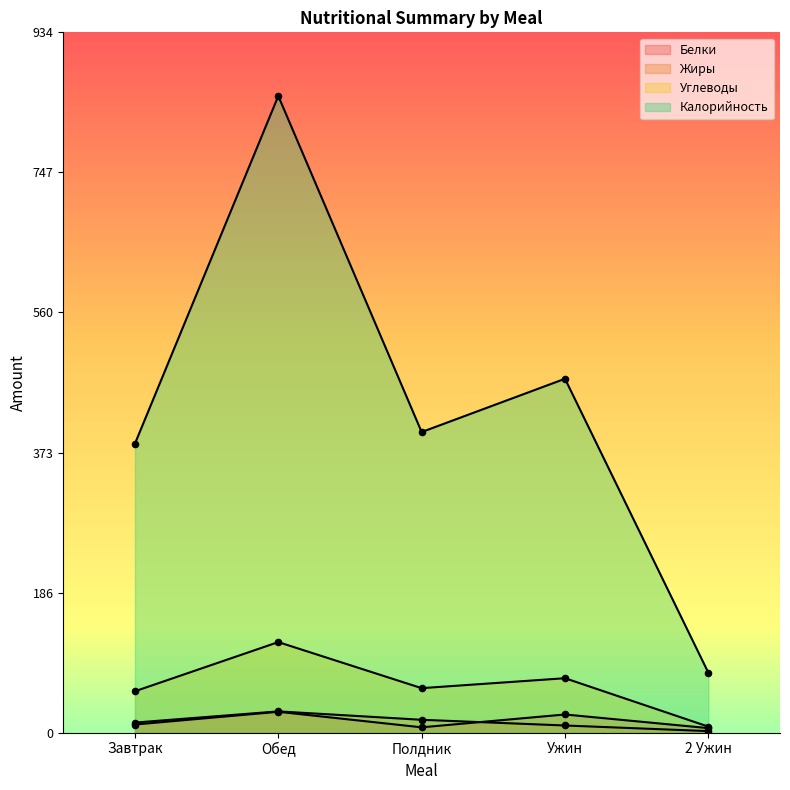

At how many categories does at least one series exceed 755?

1